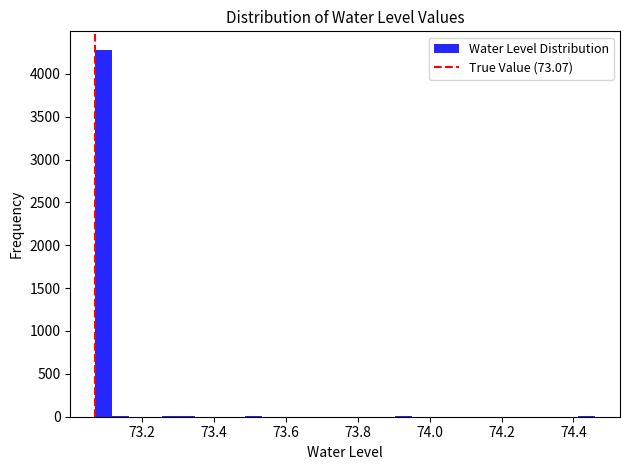

Read against the x-axis, roughly where is the centre of the tallest bar?

73.10